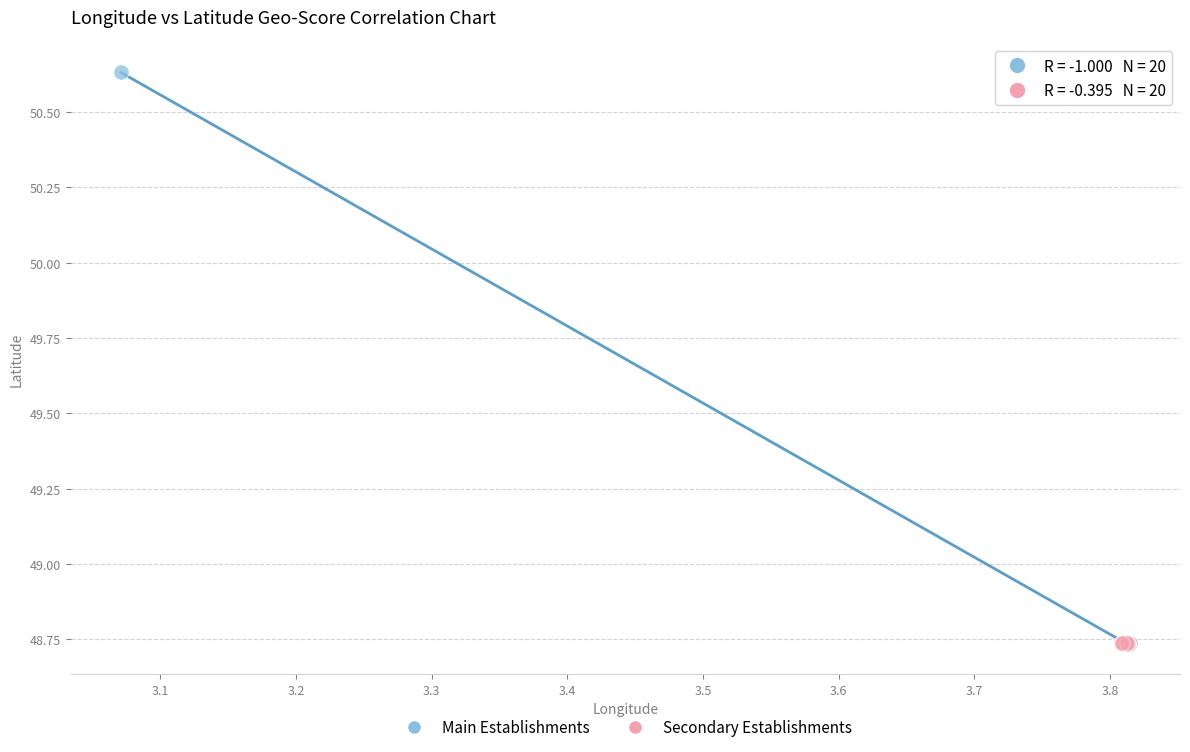

Which series has the widest spread of Y values?

Main Establishments